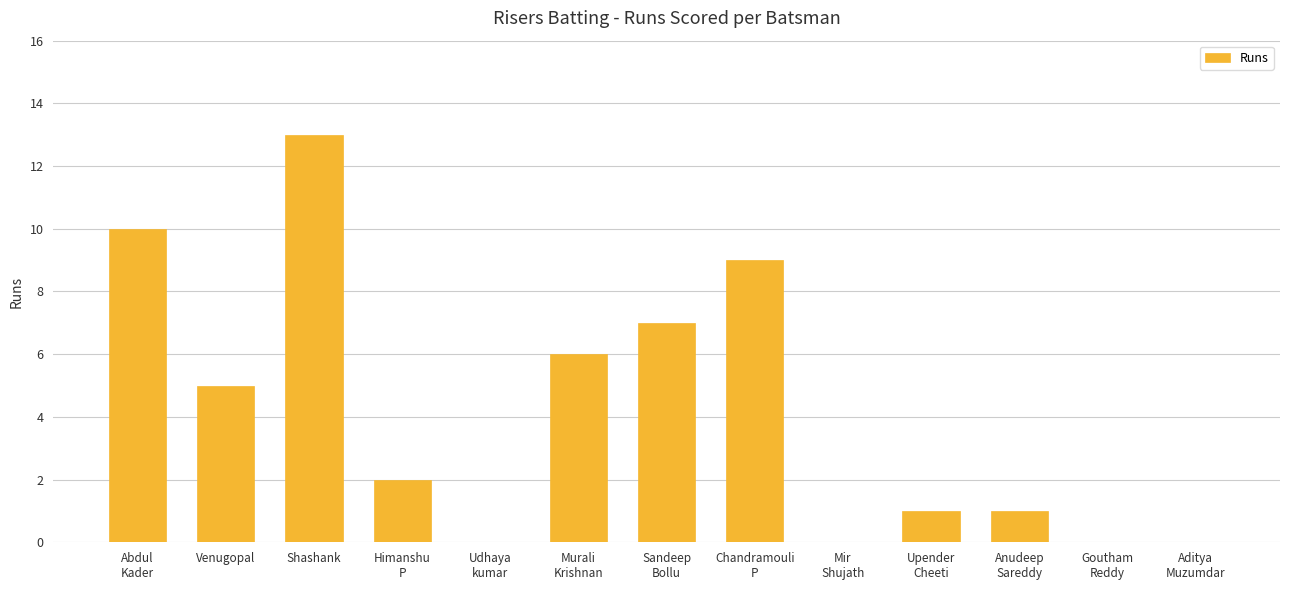

How many series are shown in this chart?

1